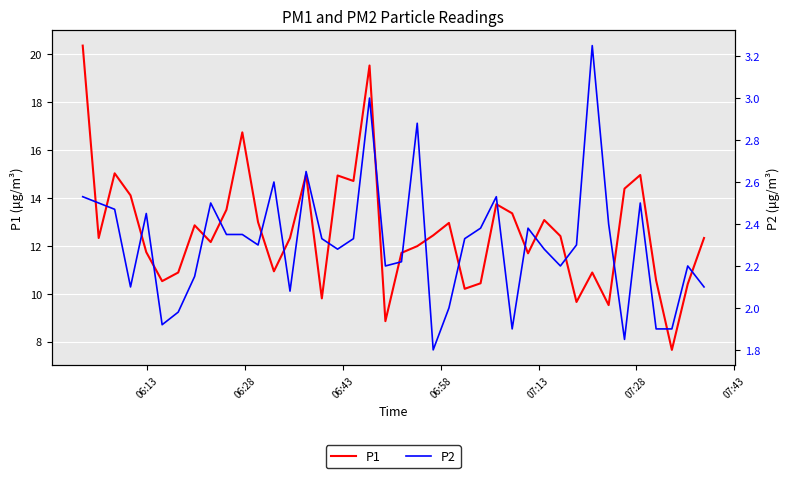

What is the maximum value for P1?

20.4